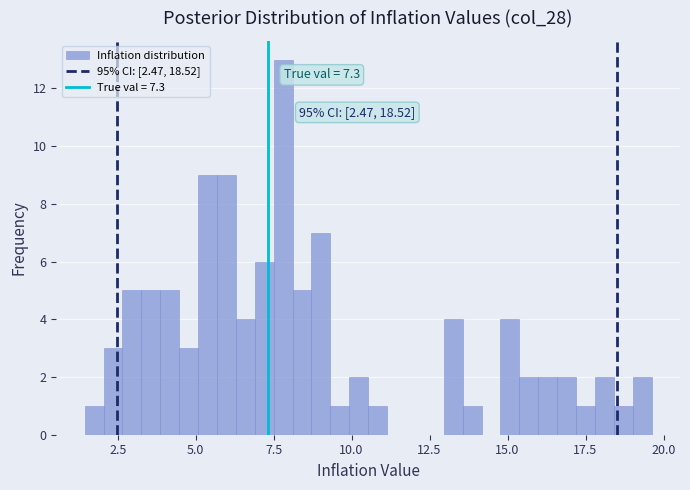

Read against the x-axis, roughly where is the centre of the tallest bar?

8.0